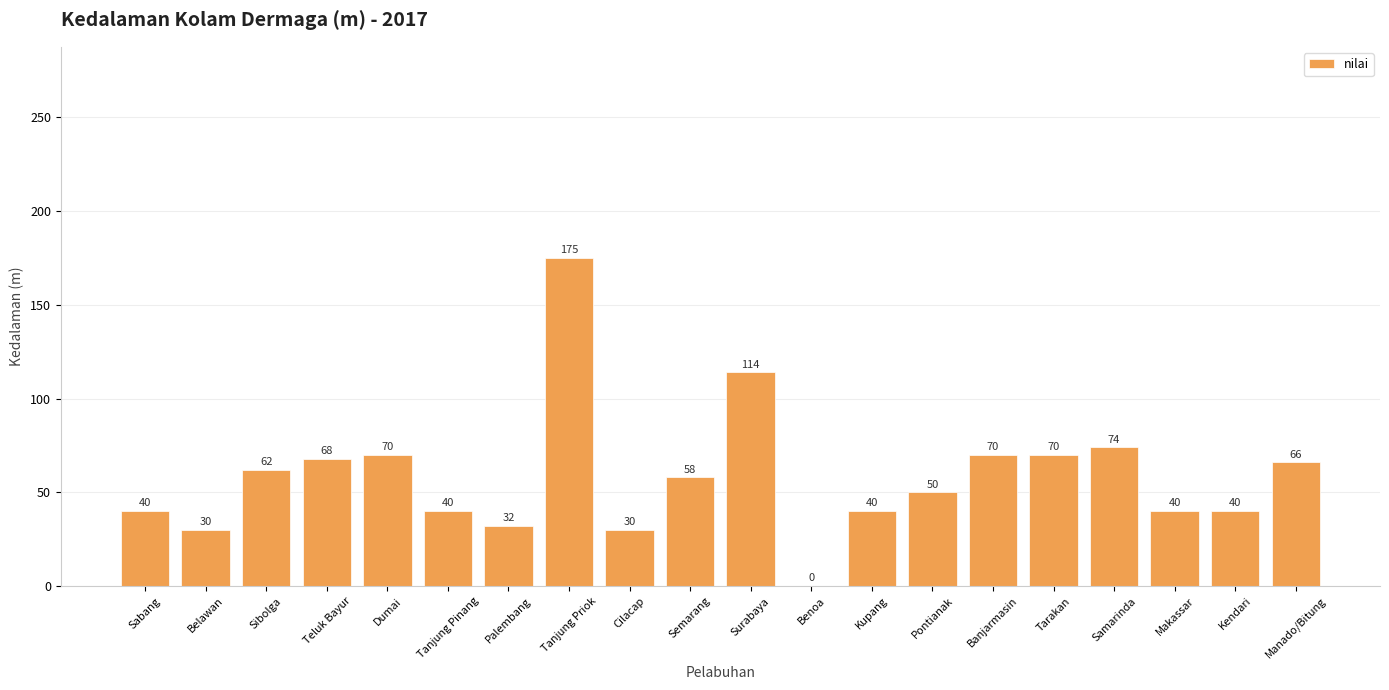

Between Pontianak and Banjarmasin, which is larger?

Banjarmasin